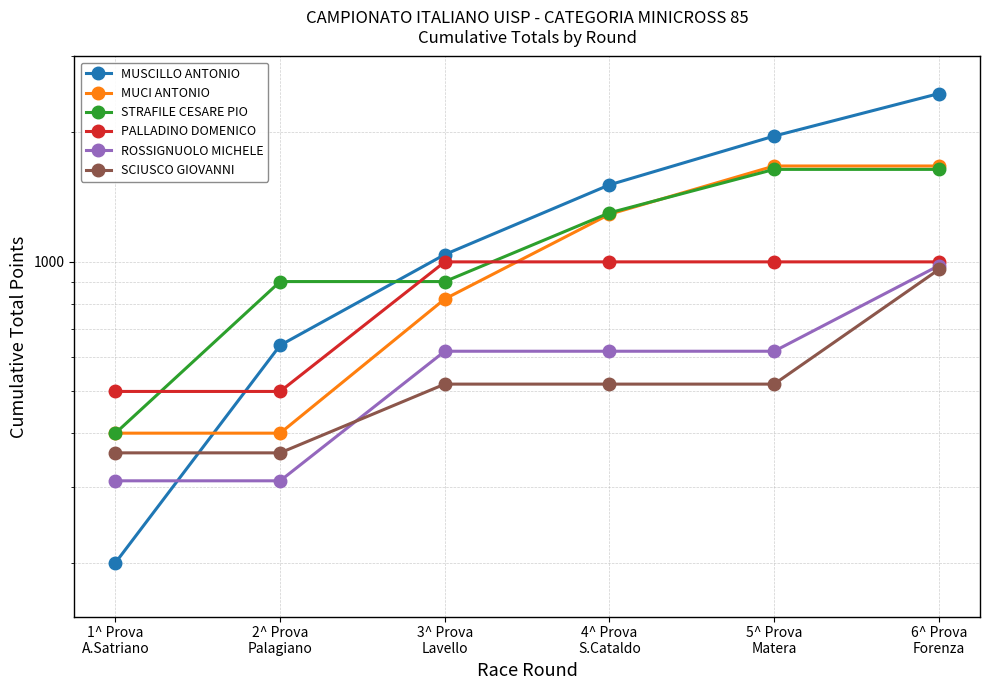

Where does the MUCI ANTONIO series first go above 1290?

5^ Prova
Matera